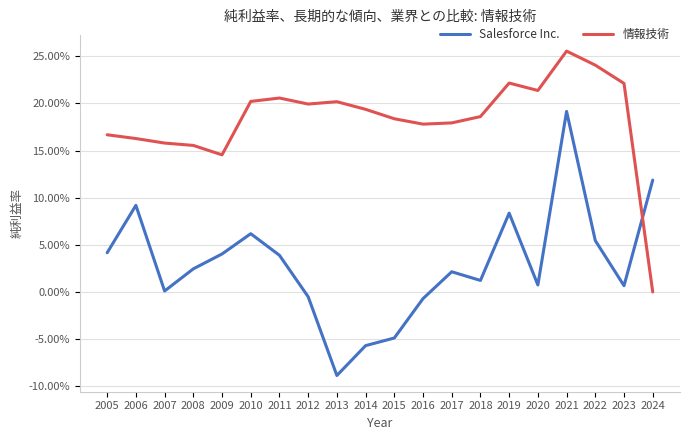

At which category is the sum across all series the highest?

2021